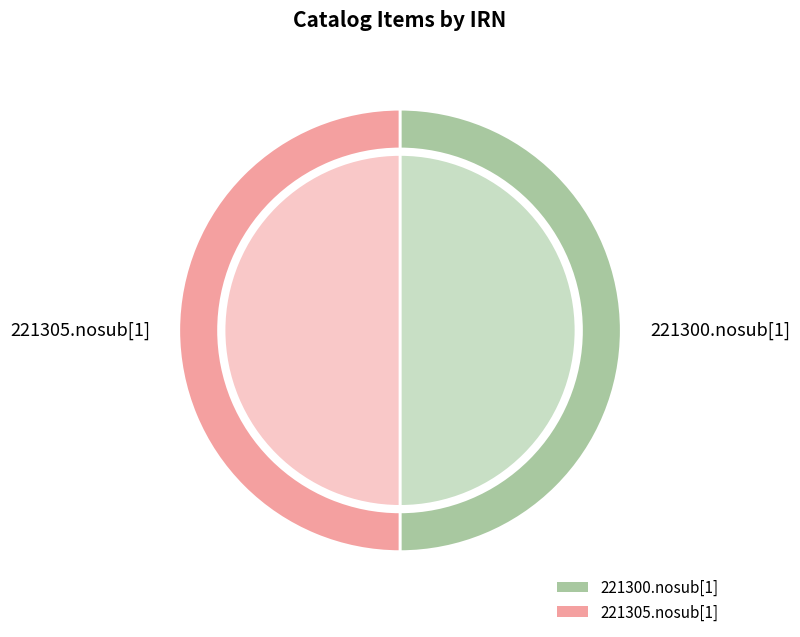

To the nearest percent, what percentage of the pie is 221300.nosub[1]?

50%